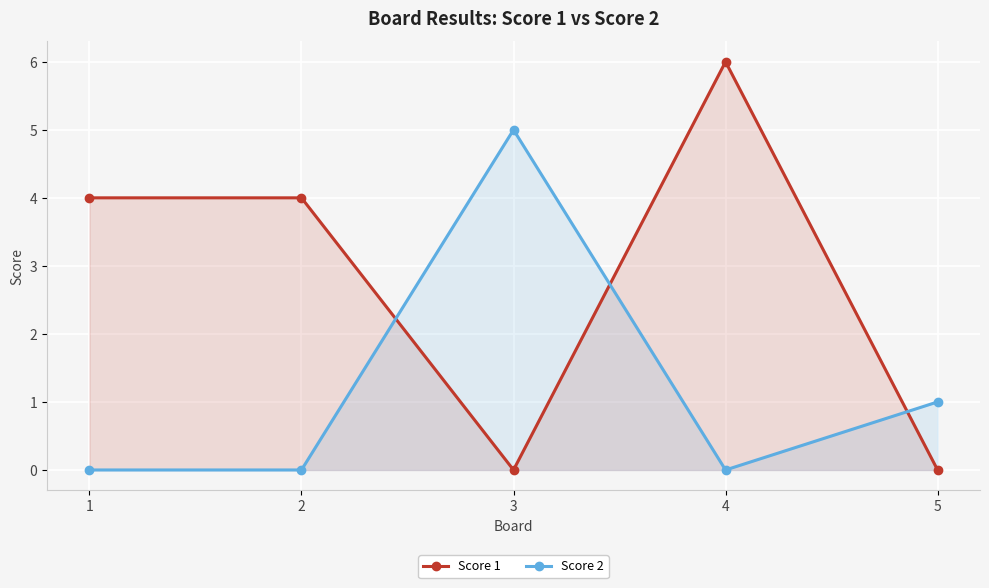

Rank the series at 2 from lowest to highest value.

Score 2, Score 1